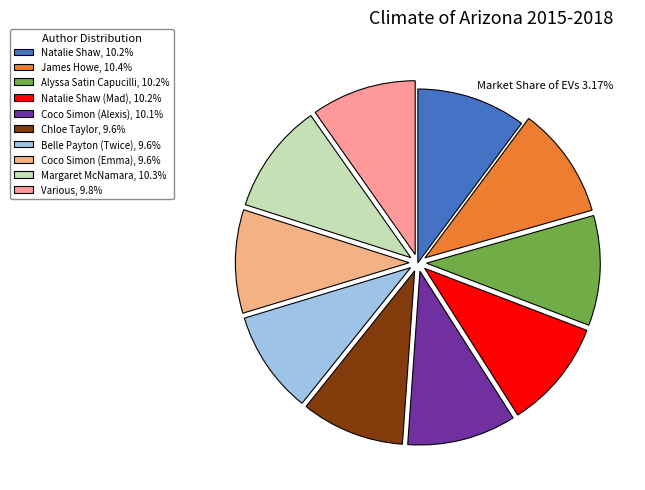

Count the number of slices in the pie.

10